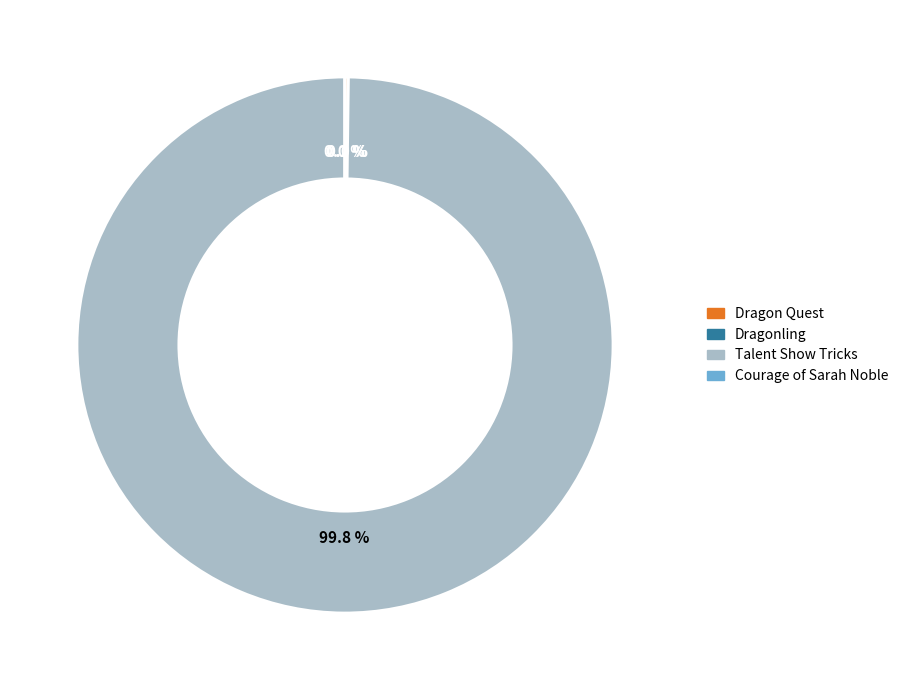

What is the majority slice?

Talent Show Tricks